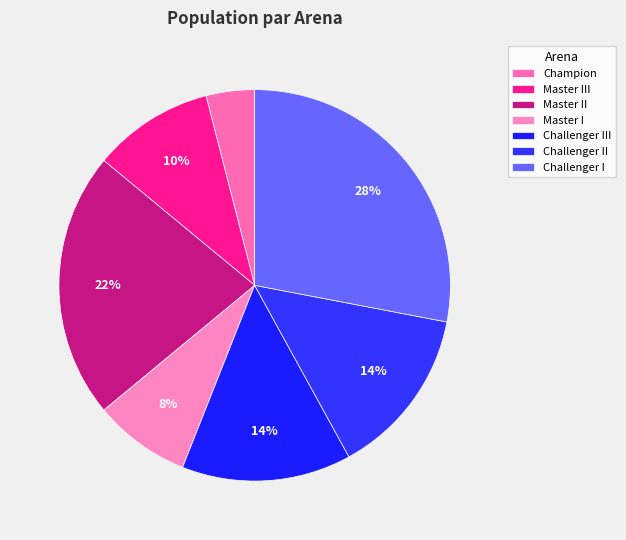

Is the sum of Champion and Challenger III greater than half?

No